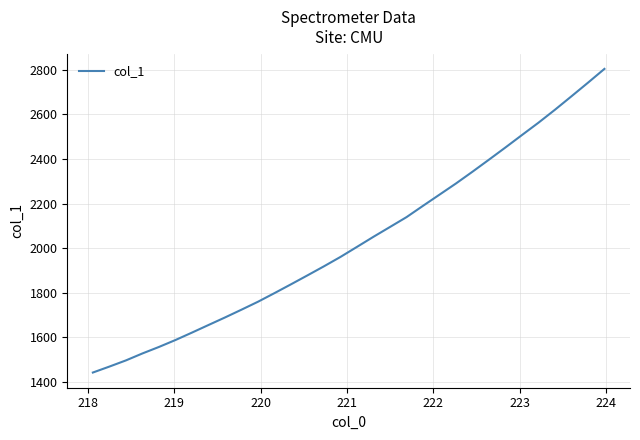

What is the difference between the maximum and minimum values?

1363.6